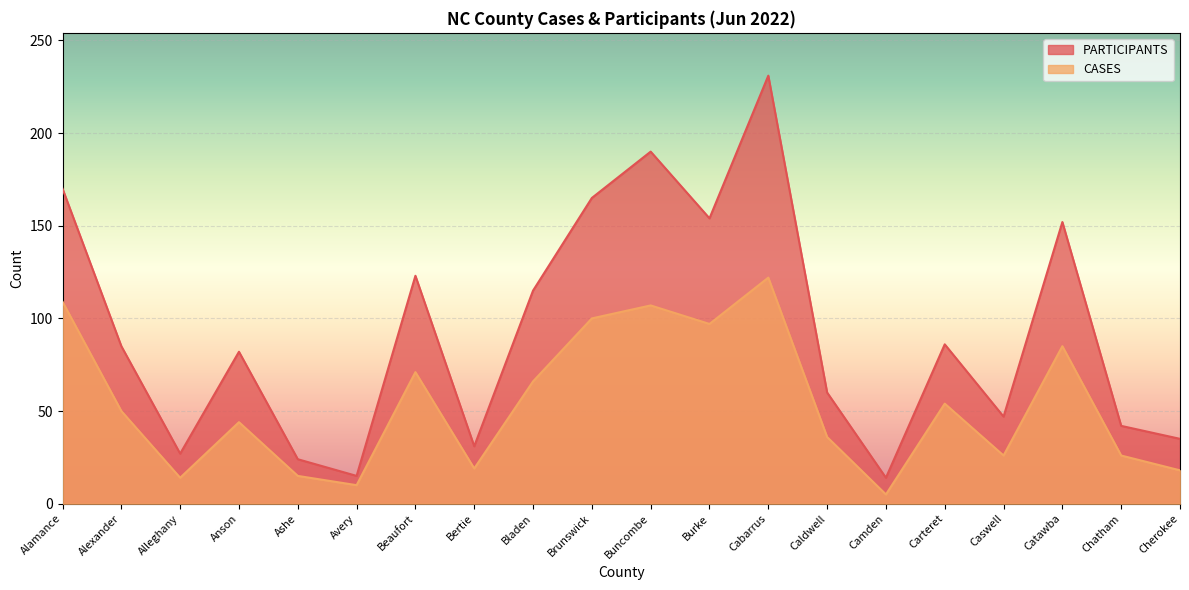

In CASES, how many points are higher than both neighbors (excluding endpoints)?

6